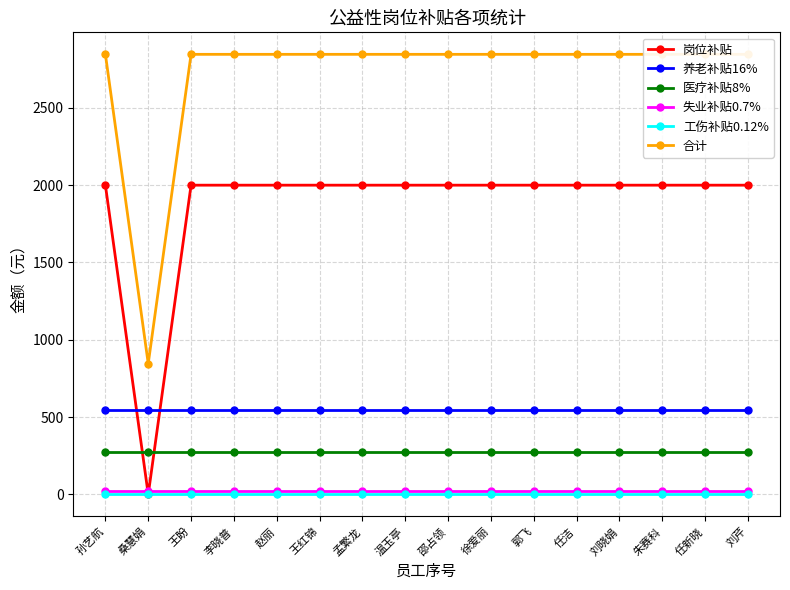

Between 王盼 and 温玉亭, which series saw the biggest shift?

岗位补贴